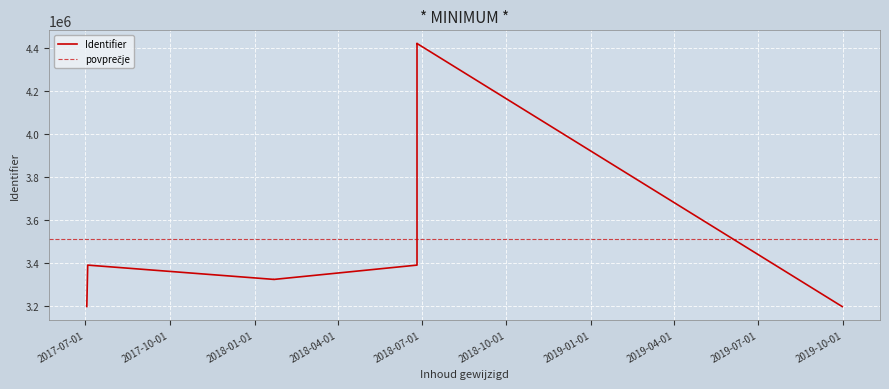

What is the sum of the values at 2017-07-03 and 2018-01-22?

6520069